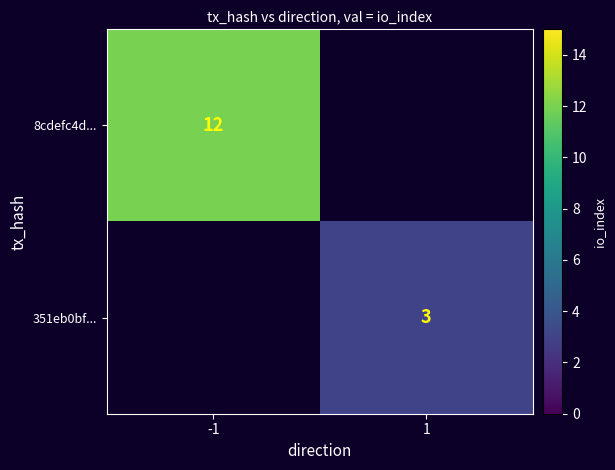

Which label corresponds to the largest value in the chart?

-1